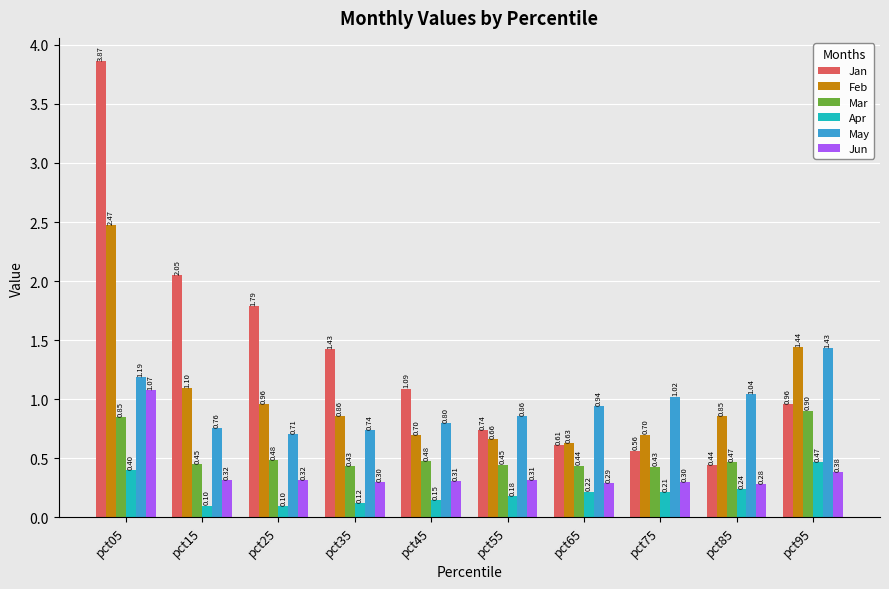

What is the total value across all series at pct85?

3.3